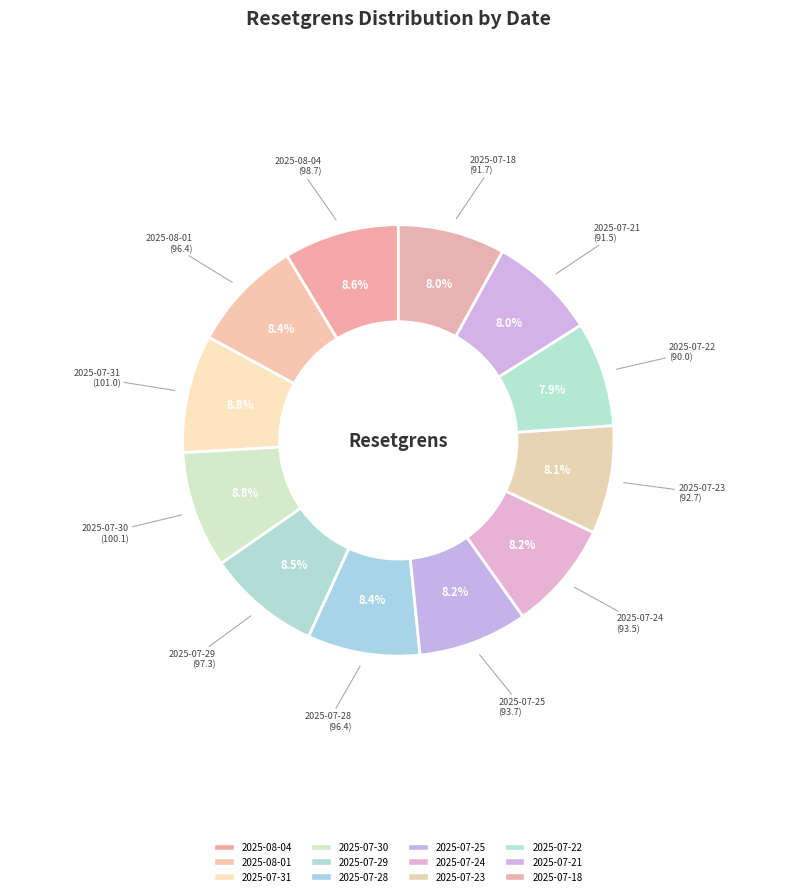

What is the smallest slice in the pie chart?

2025-07-22